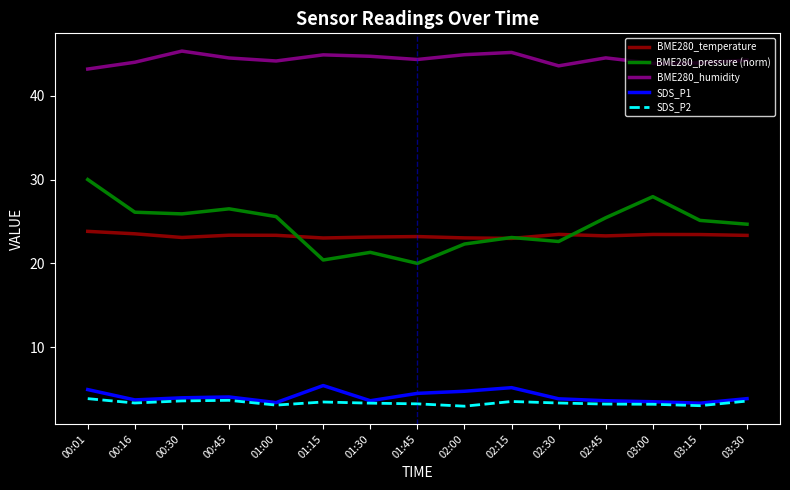

Which series has the widest spread of values?

BME280_pressure (norm)